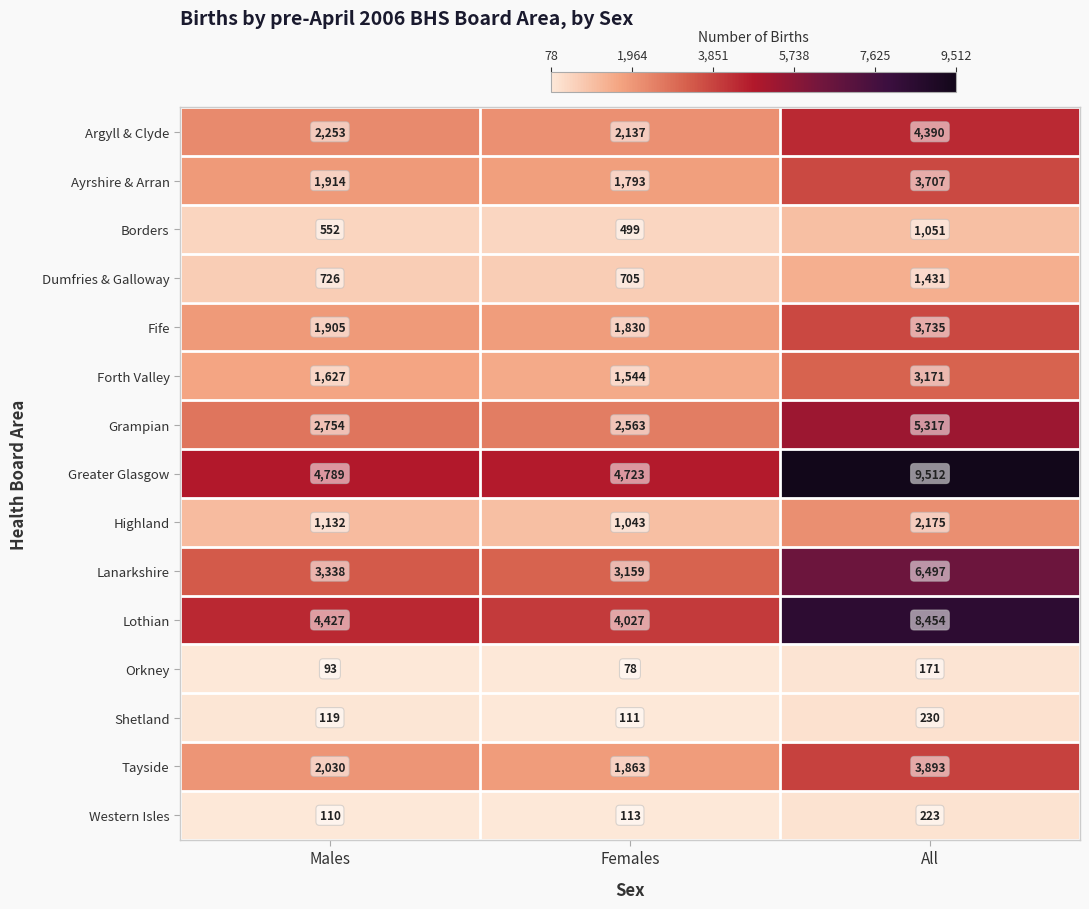

What is the difference between the maximum and minimum values in the Borders series?

552